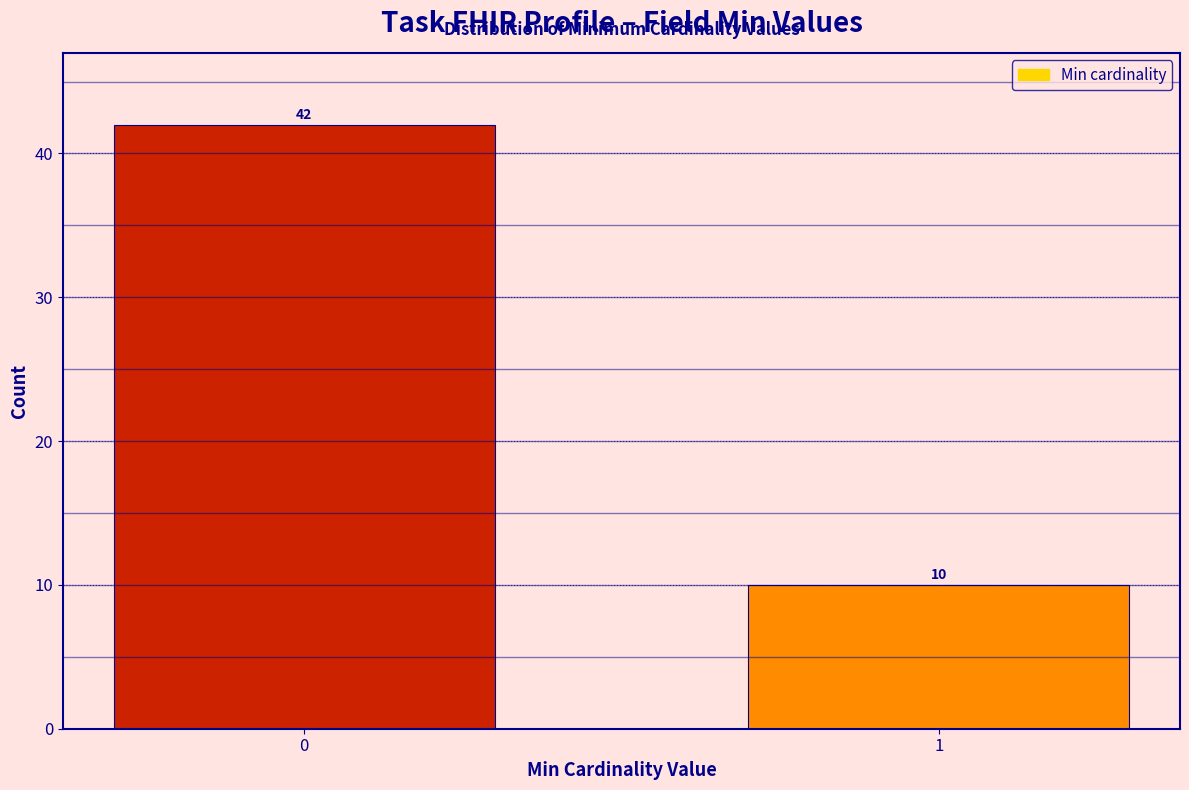

Reading left to right, what are all the values shown in this chart?

42	10